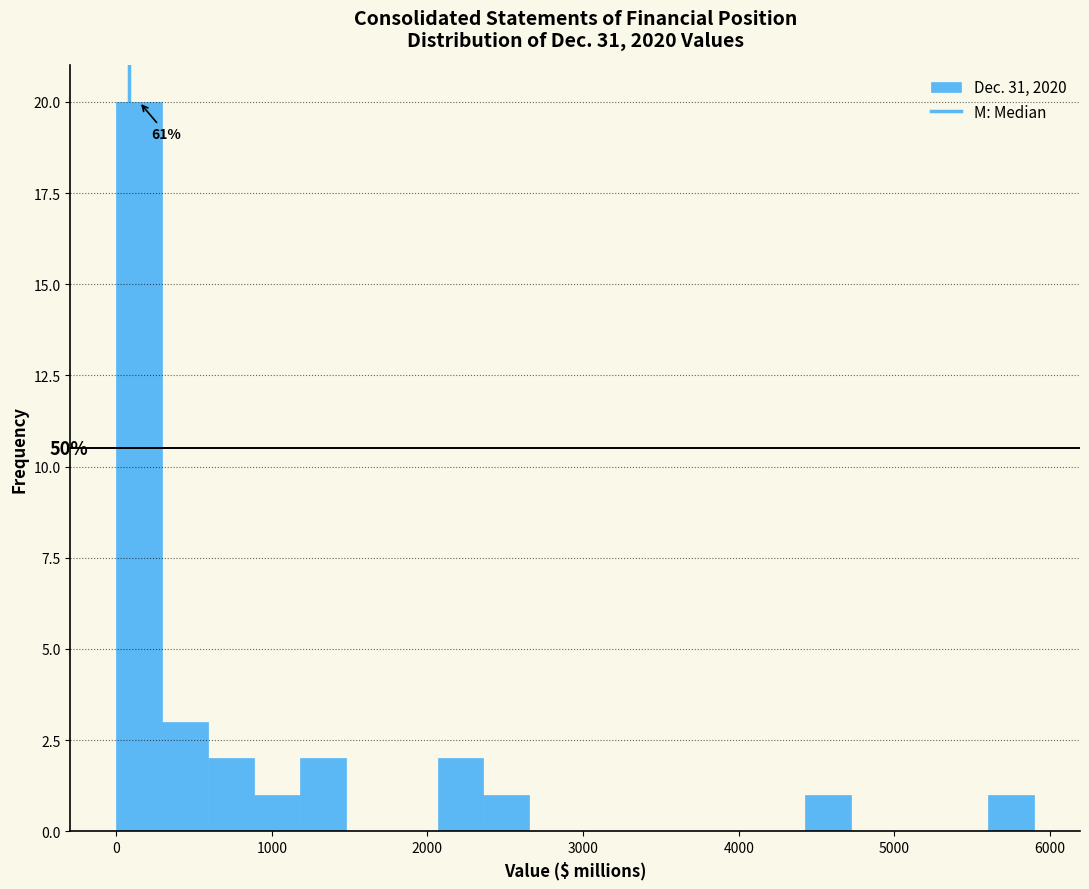

Read against the x-axis, roughly where is the centre of the tallest bar?

100